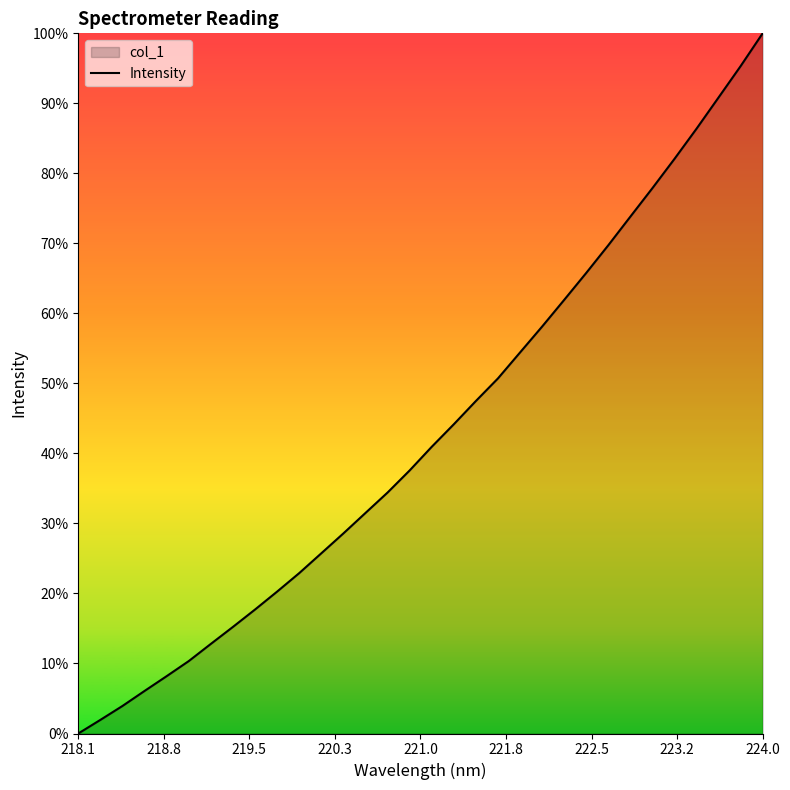

Is it true that the value at 27 is 3504.7?

False